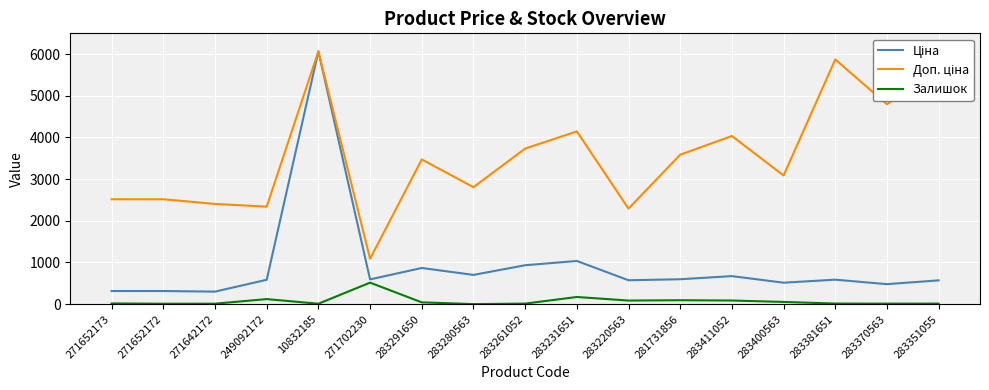

What is the total value across all series at 283231651?

5354.4